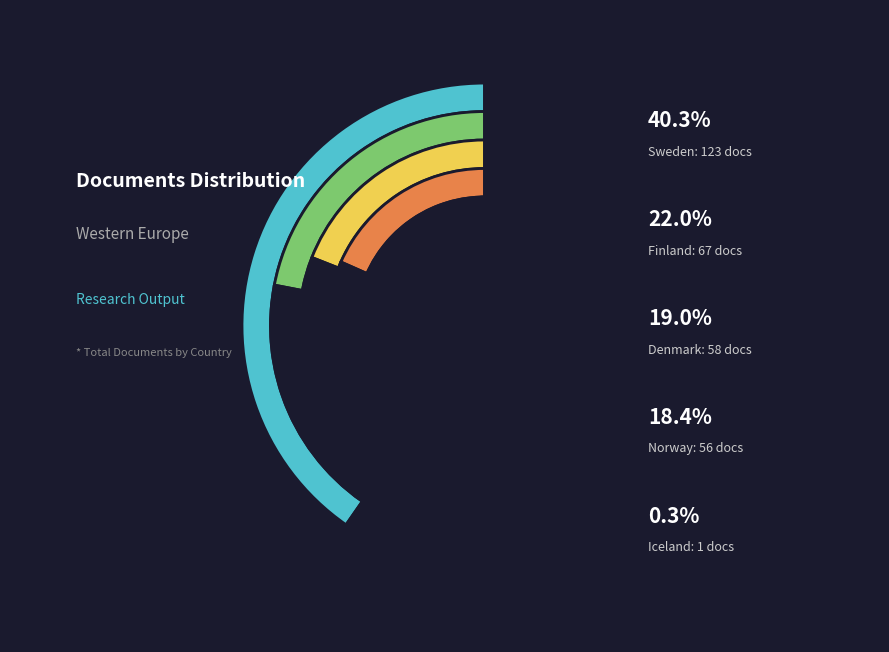

Count the number of slices in the pie.

5